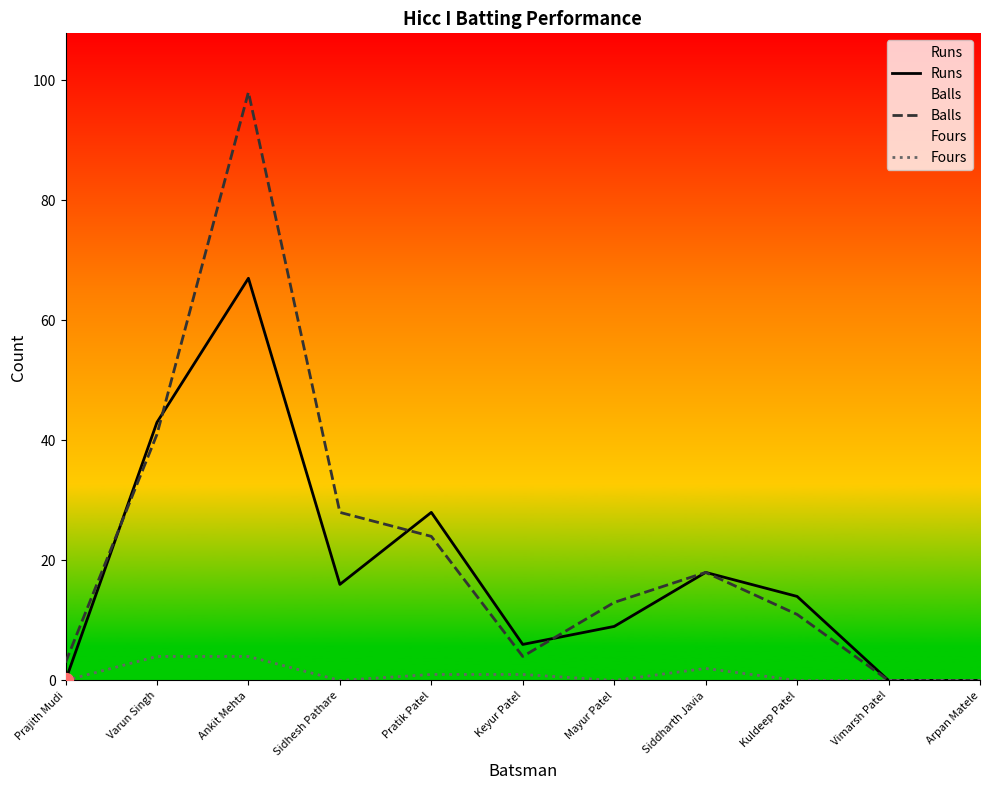

What position from the right is Mayur Patel?

5